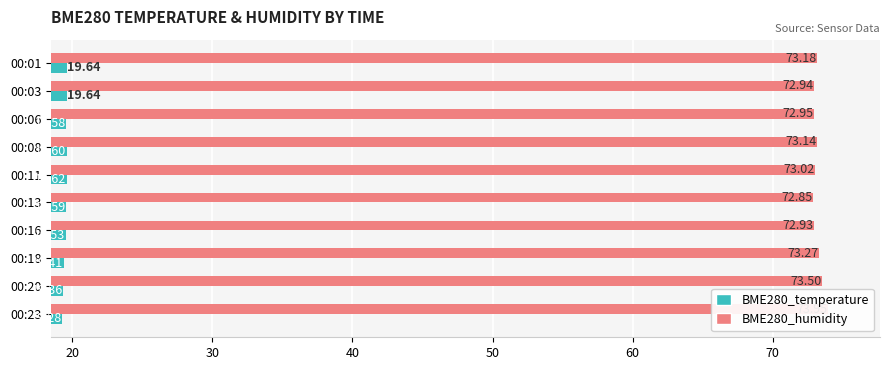

What is the approximate value of BME280_temperature at 00:03?

19.6